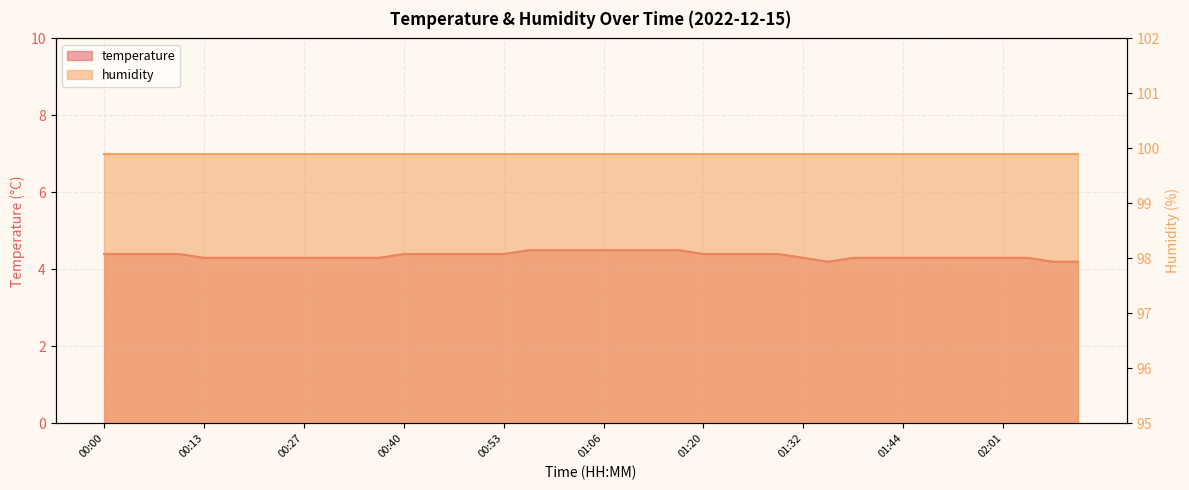

Rank the categories by value from lowest to highest.

01:35, 02:07, 02:10, 00:13, 00:16, 00:20, 00:23, 00:27, 00:30, 00:33, 00:37, 01:32, 01:38, 01:41, 01:44, 01:51, 01:54, 01:58, 02:01, 02:04, 00:00, 00:03, 00:06, 00:10, 00:40, 00:43, 00:46, 00:49, 00:53, 01:20, 01:23, 01:26, 01:29, 00:56, 01:00, 01:03, 01:06, 01:10, 01:13, 01:16